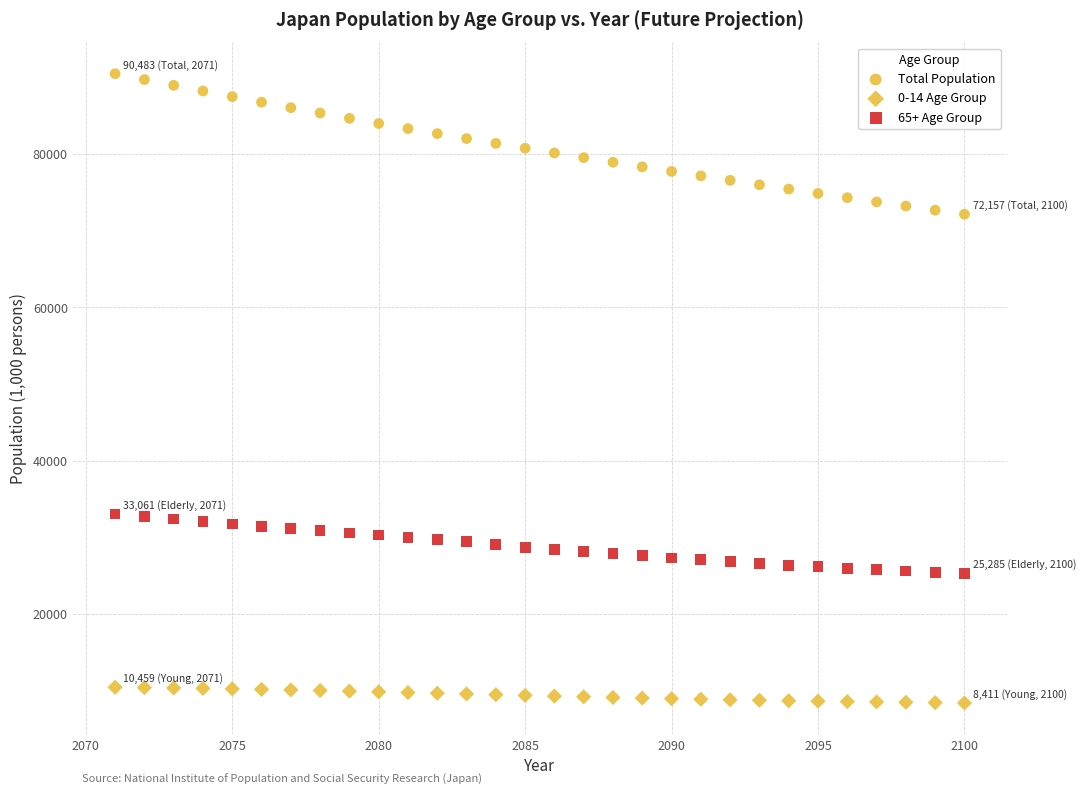

How many points are shown in the scatter plot?

90